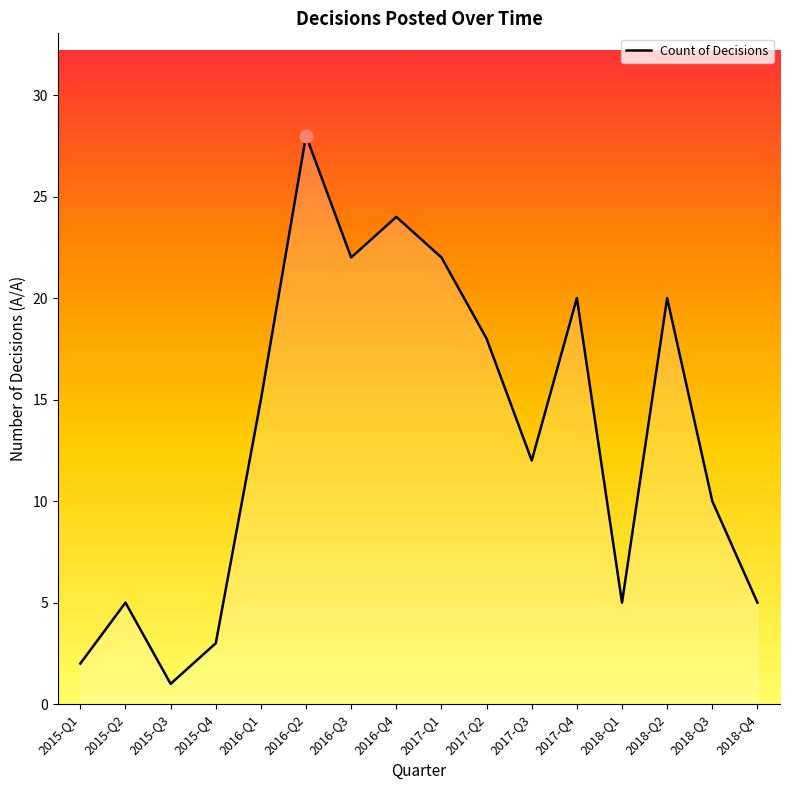

What is the ratio of the value at 2016-Q1 to the value at 2015-Q4?

5.0